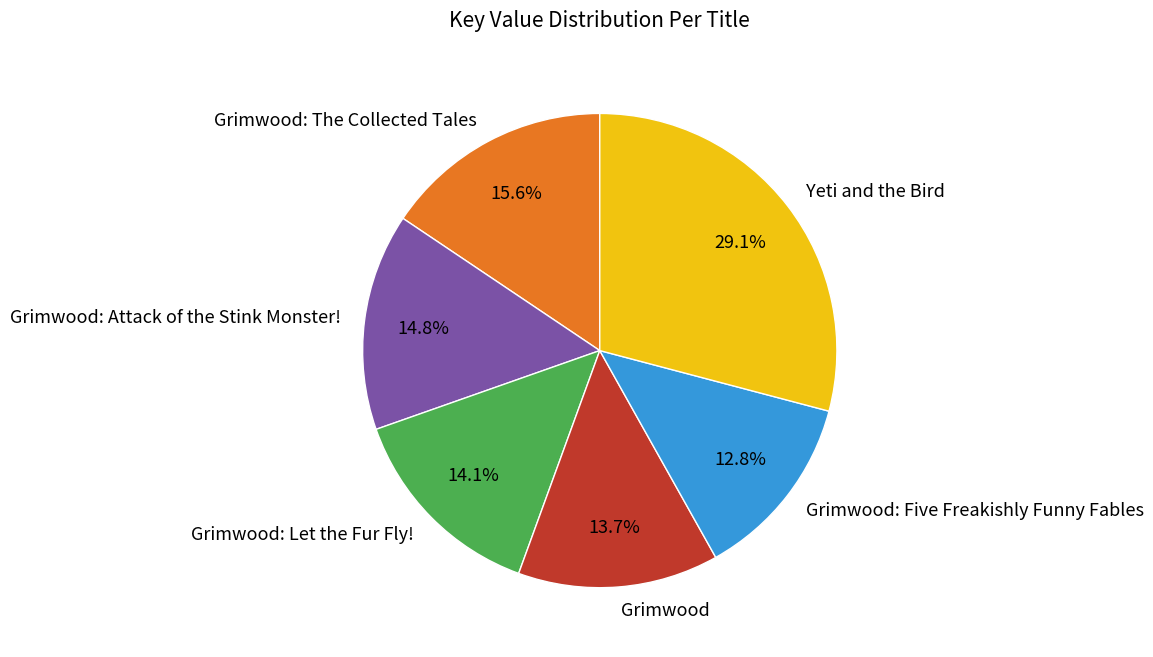

Count the number of slices in the pie.

6